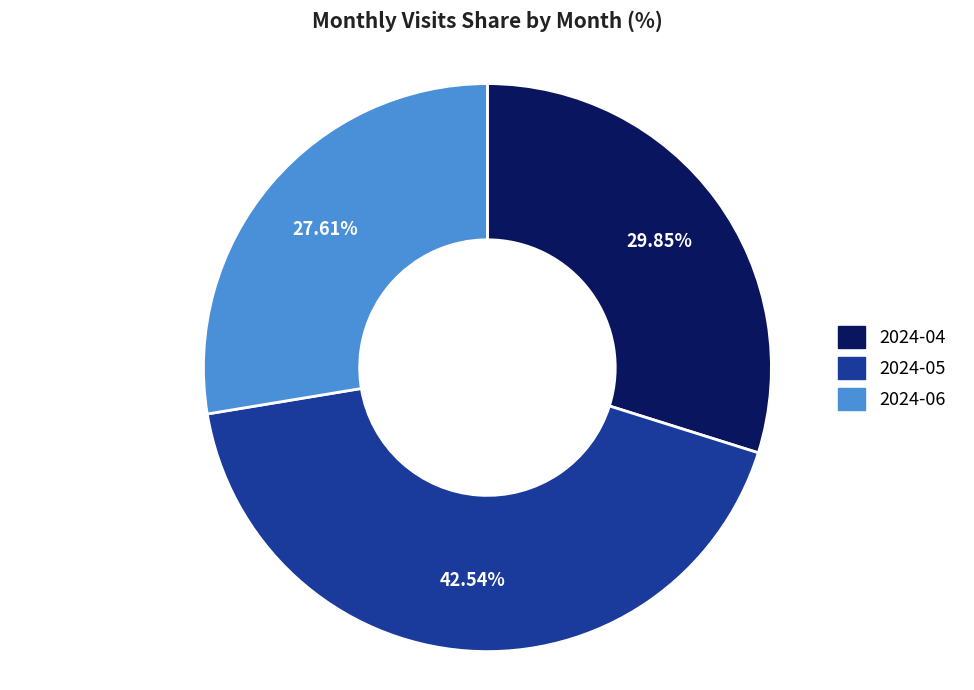

Approximately how many times larger is the value at 2024-04 compared to 2024-05?

0.7